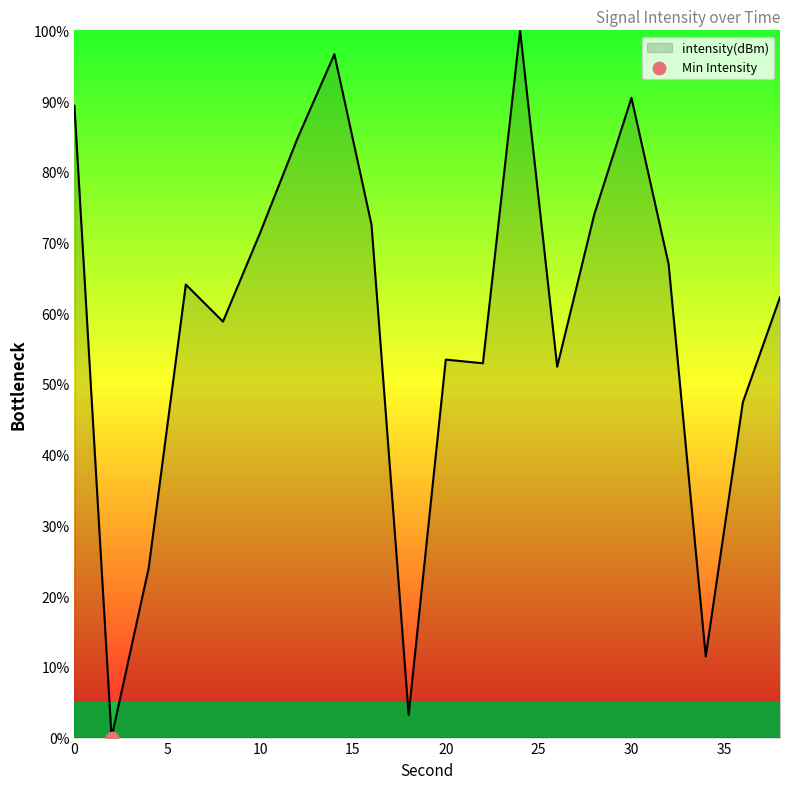

What is the difference between the maximum and minimum values?

100.0